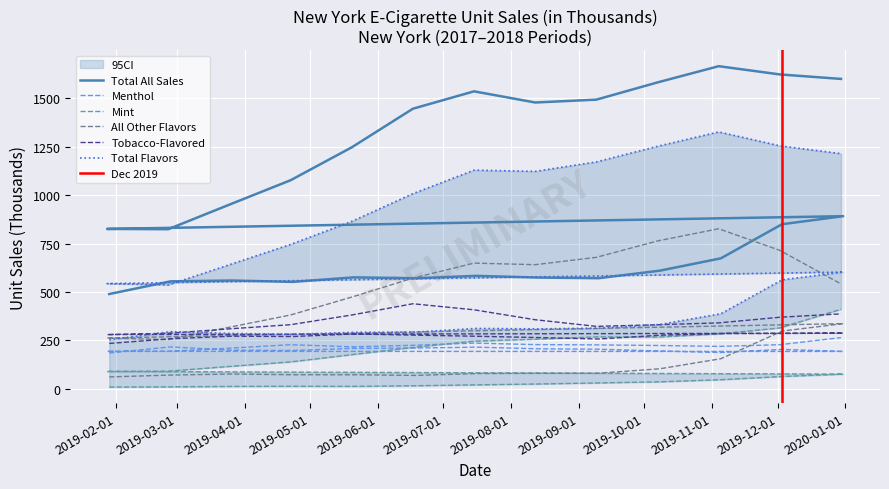

The Total All series shows 740.5 at Mint. True or false?

False